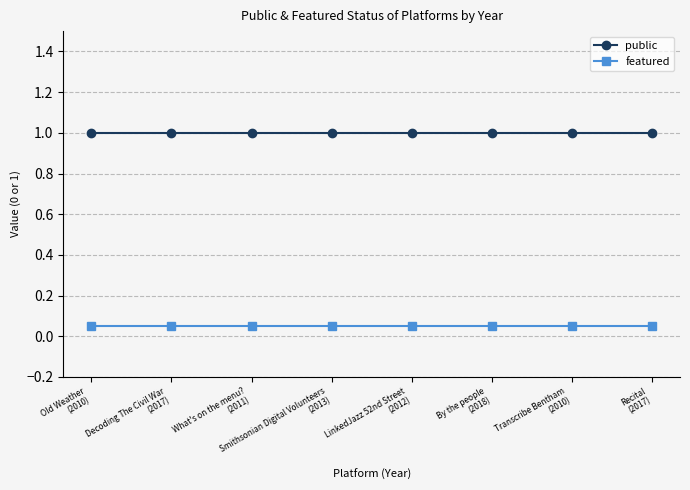

True or false: featured and public intersect in this chart.

False